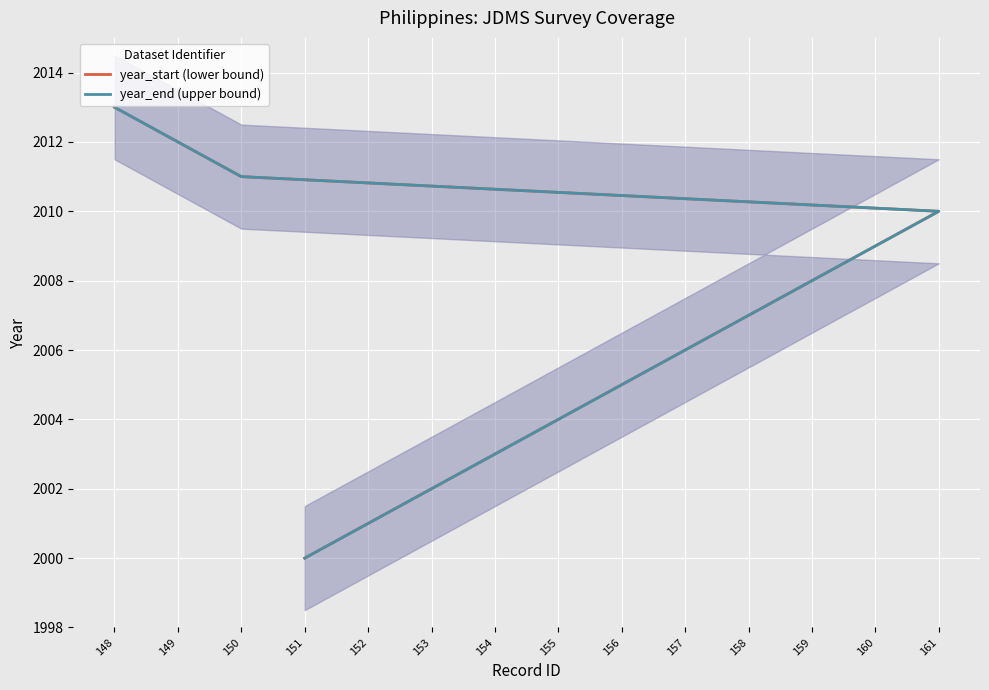

List the labels in order of year_start (lower bound) value, largest first.

148, 149, 150, 161, 160, 159, 158, 157, 156, 155, 154, 153, 152, 151